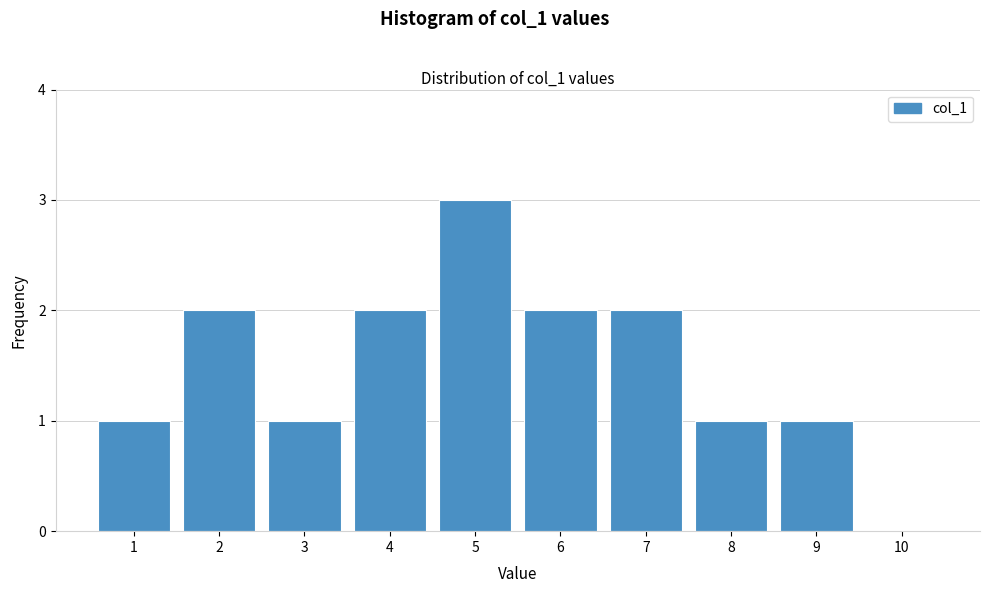

Reading left to right, list all the values displayed in this chart.

1=1	2=2	3=1	4=2	5=3	6=2	7=2	8=1	9=1	10=0